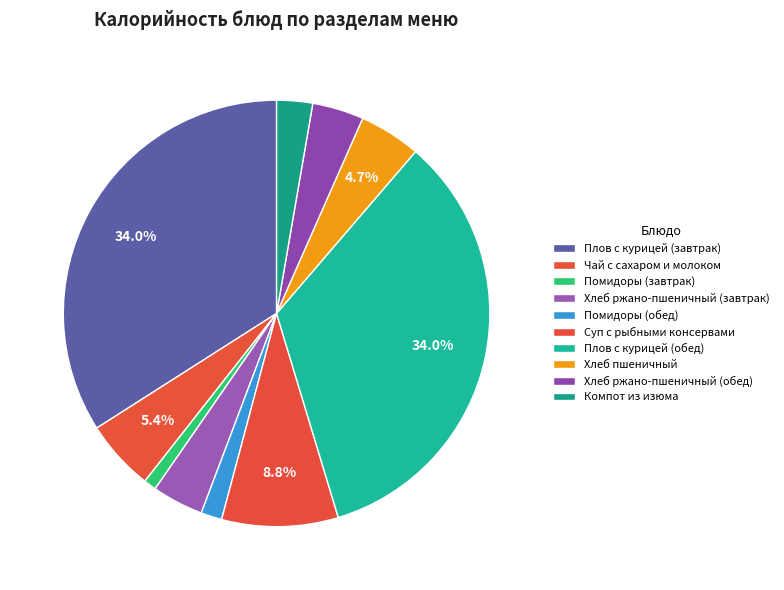

Which category has the smallest portion of the pie?

Помидоры (завтрак)